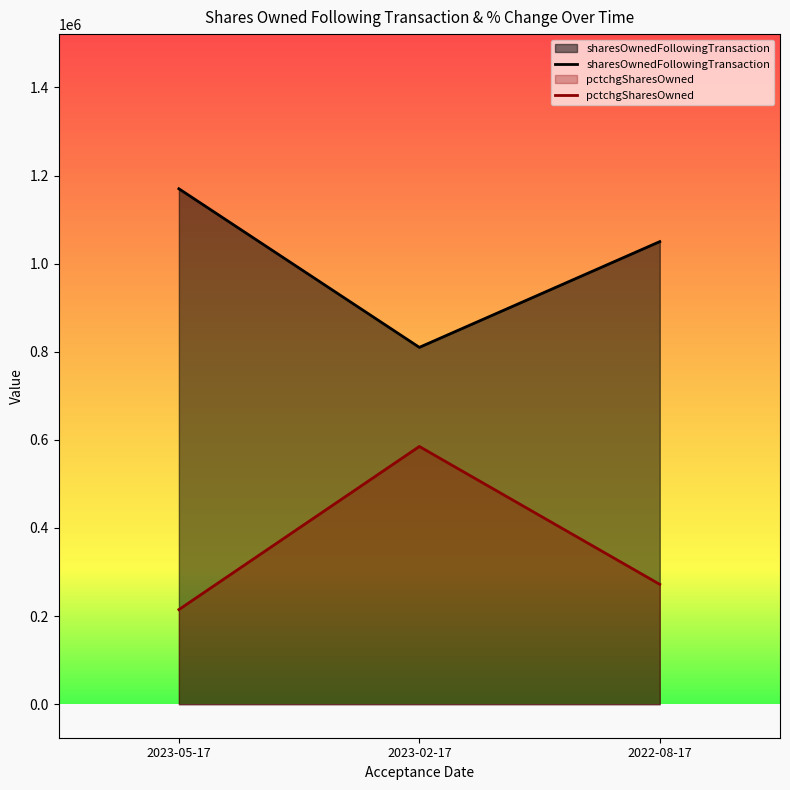

Which has a higher value, 2022-08-17 or 2023-02-17?

2022-08-17